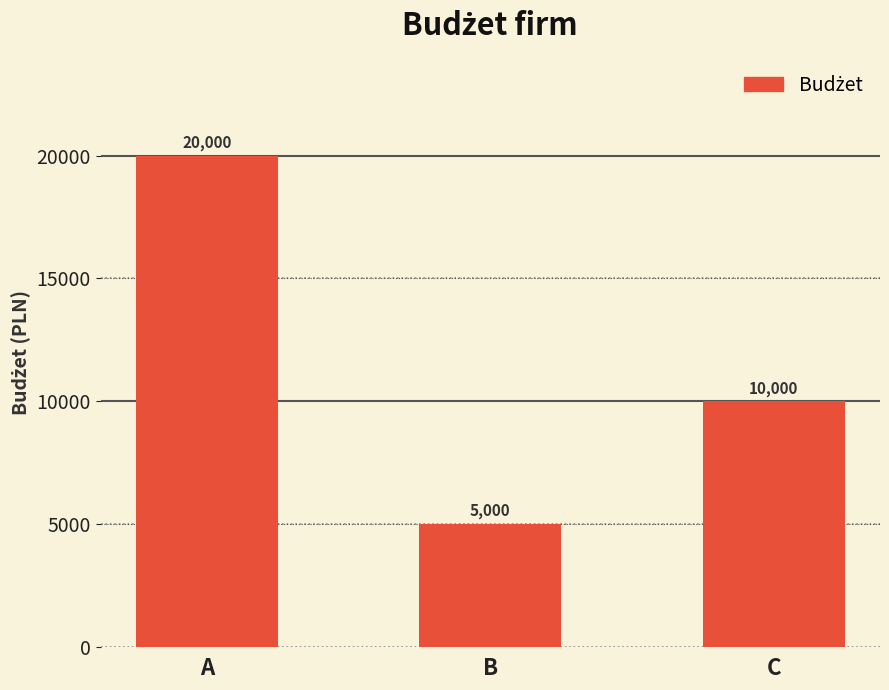

At which label is the value closest to 12500?

C